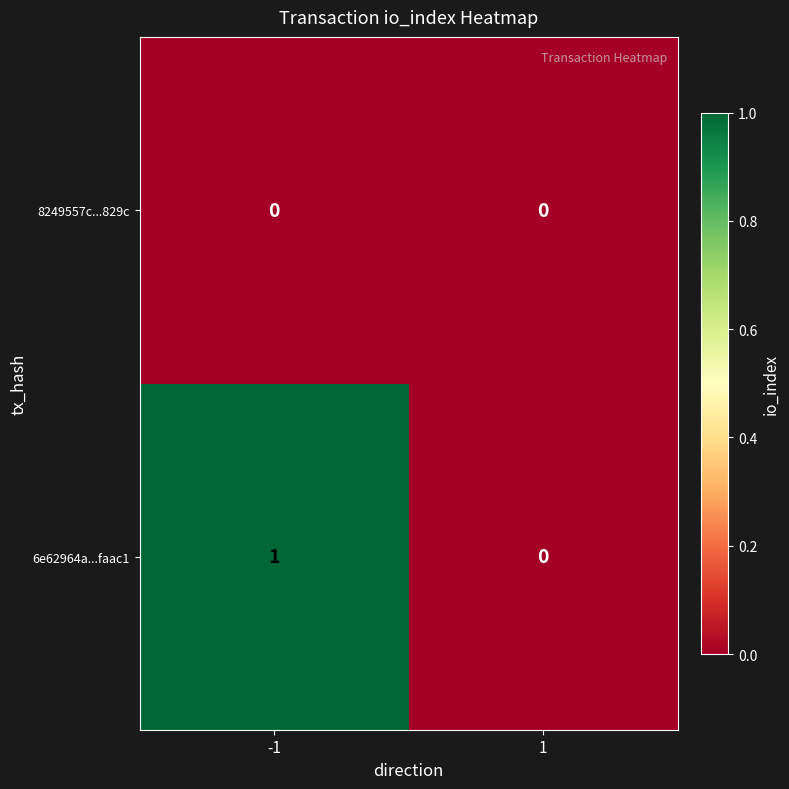

How many data points does each series have?

2